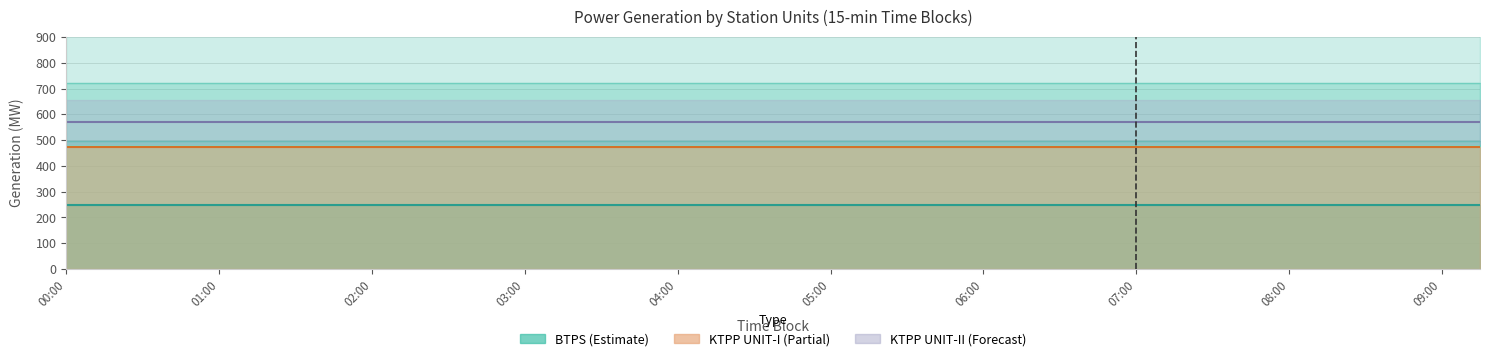

Where is KTPP Forecast nearest to the value 570?

00:00